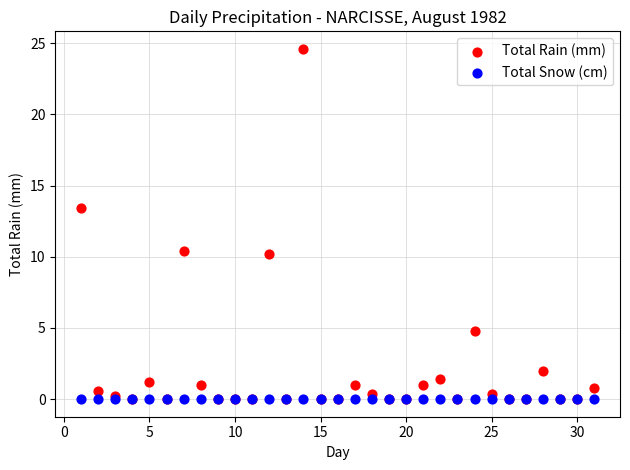

Which series contains the highest Y value?

Total Rain (mm)